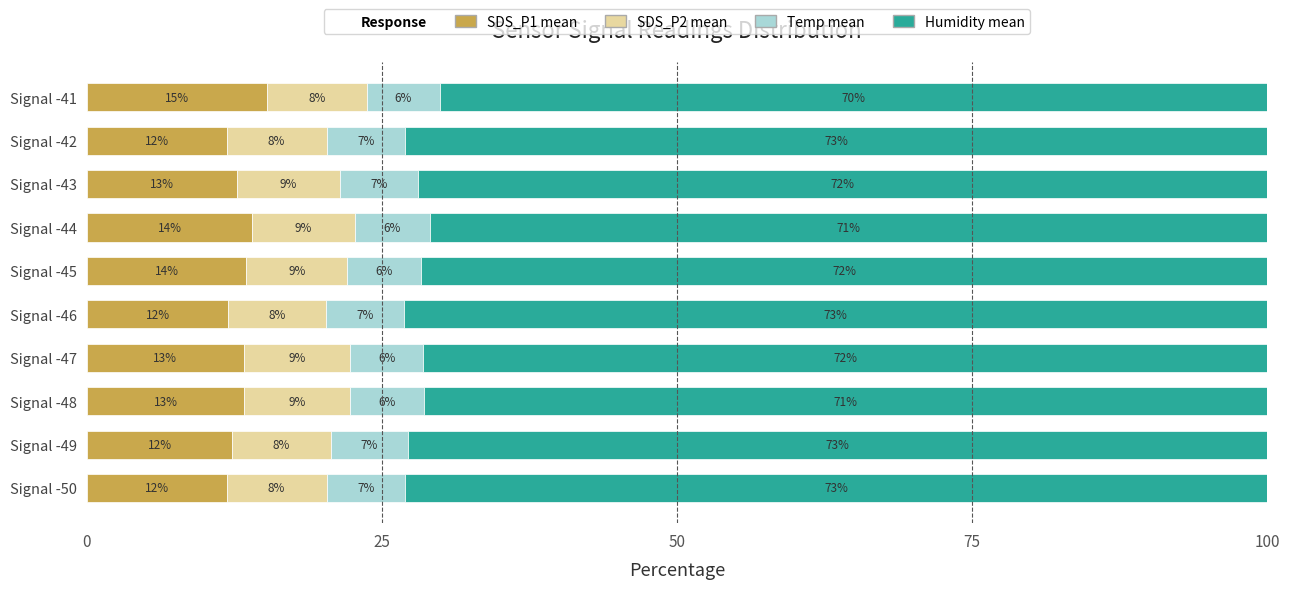

Which category has the highest value in the SDS_P1 mean series?

Signal -41